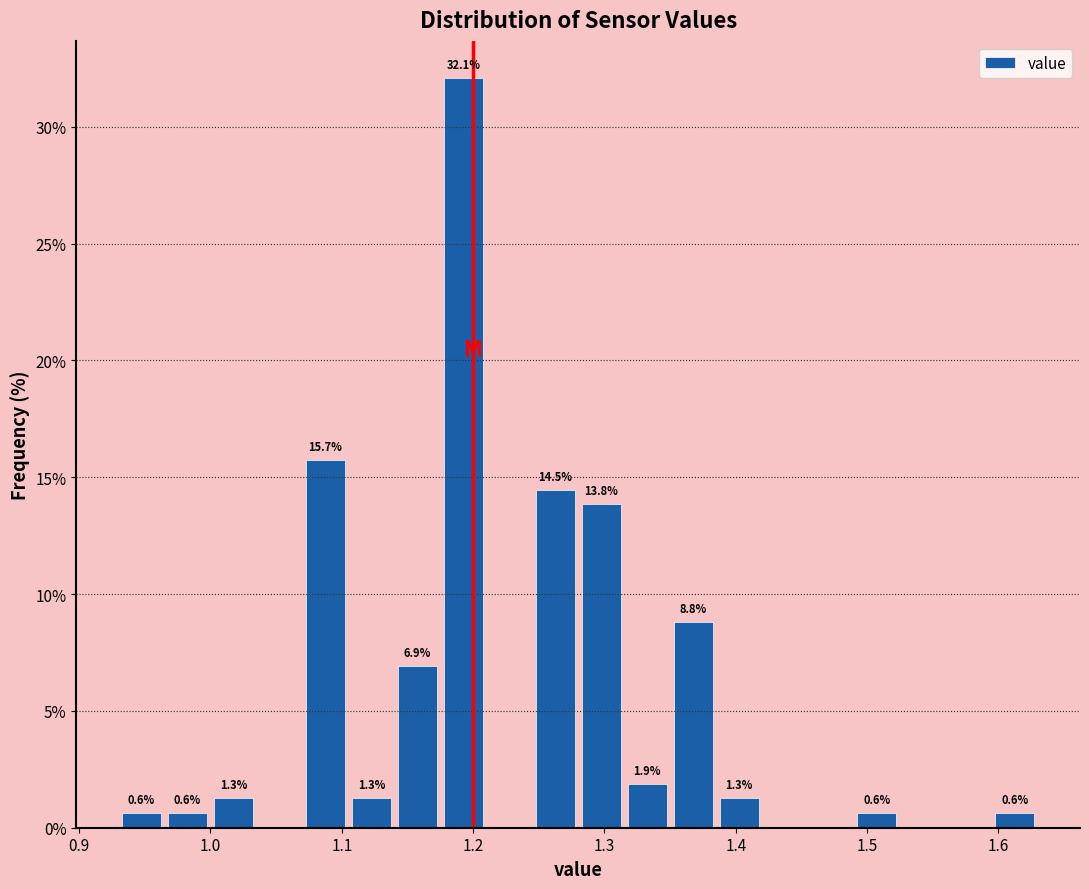

Read against the x-axis, roughly where is the centre of the tallest bar?

1.19